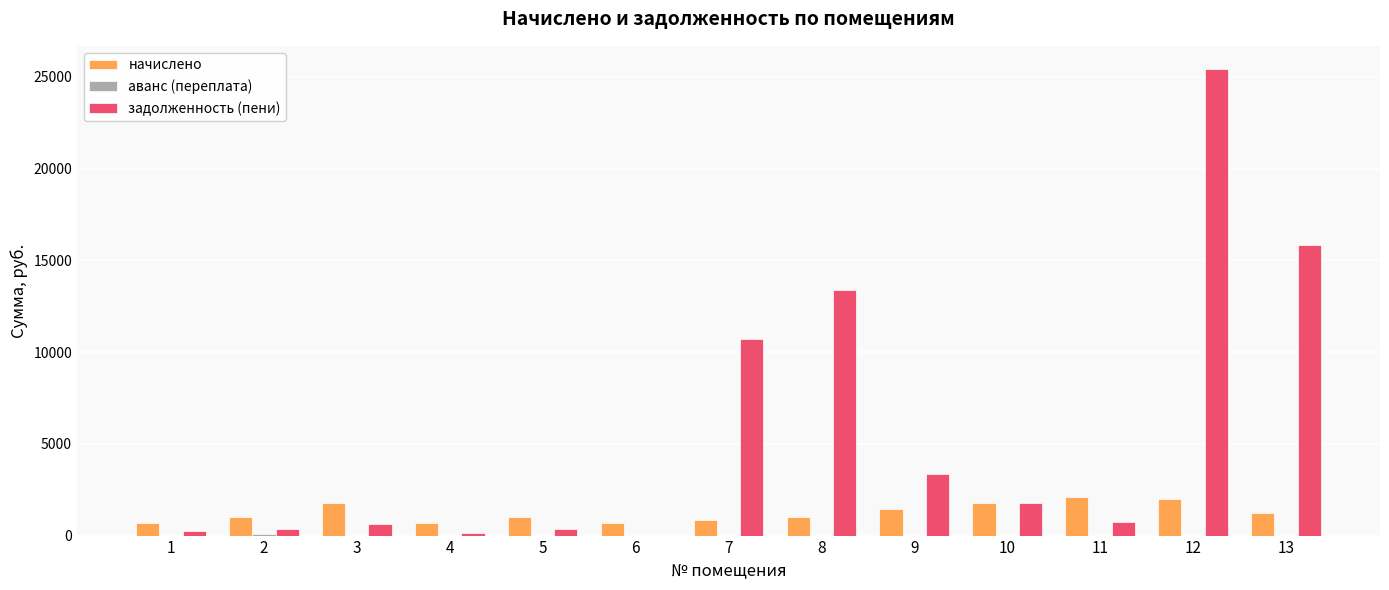

At which category is the sum across all series the highest?

12